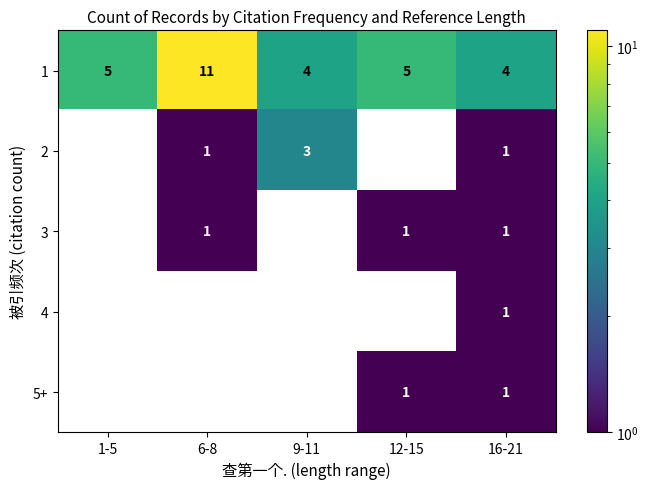

What is the maximum value for 1?

11